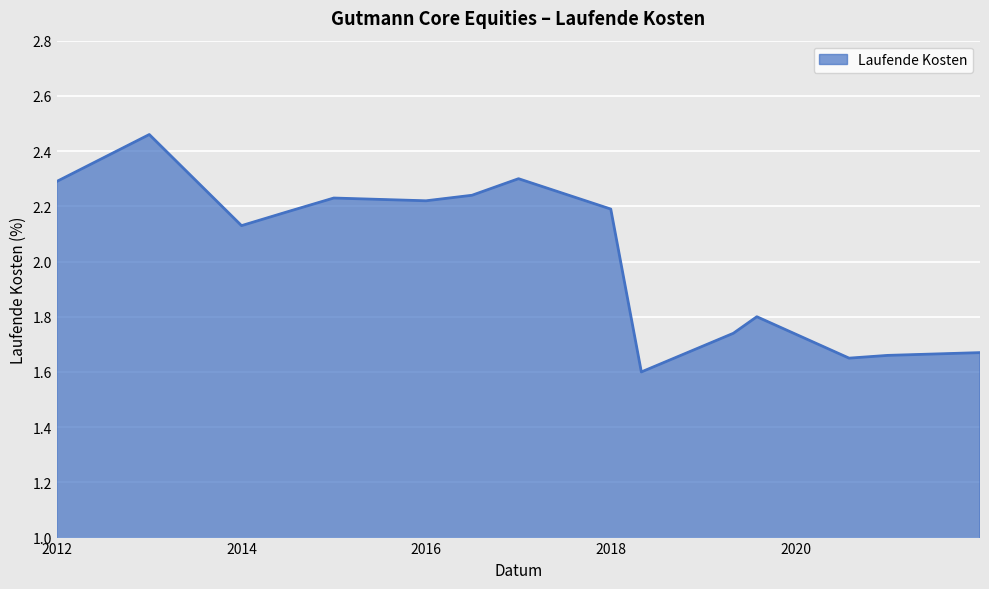

What is the difference between the maximum and minimum values?

0.9